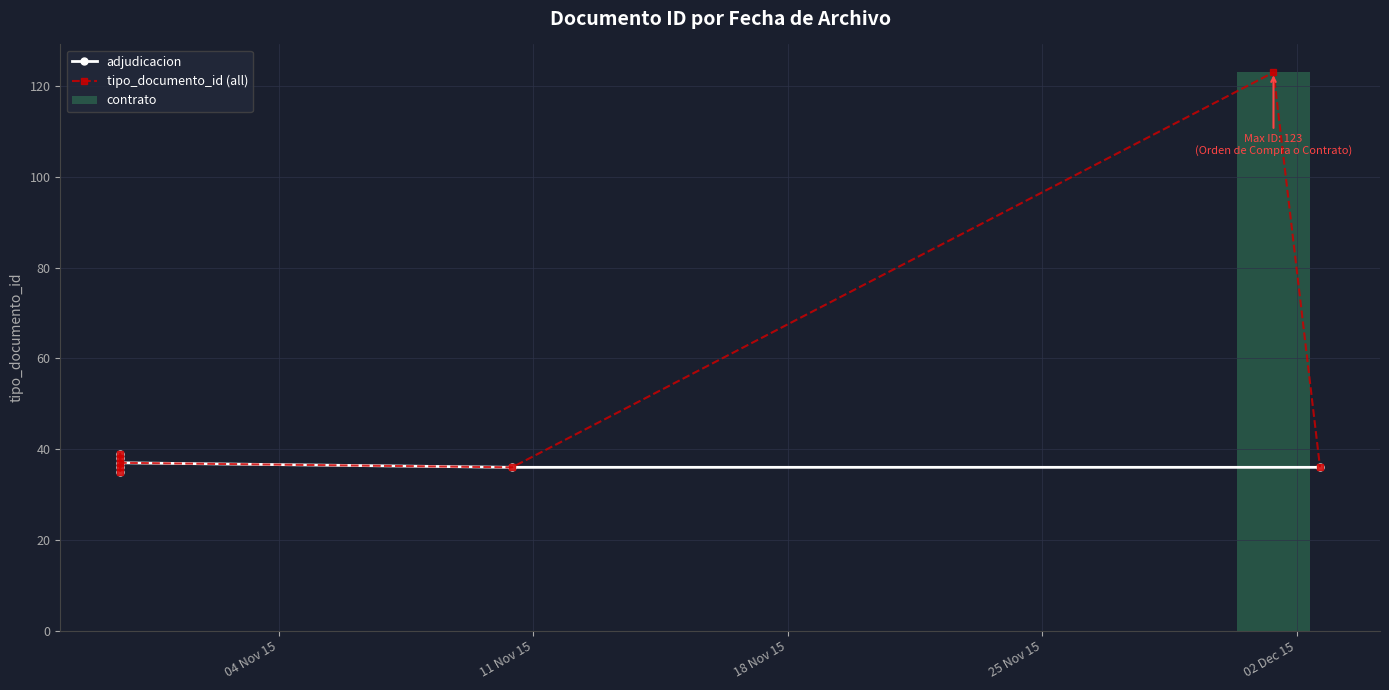

How many values are below 37?

4